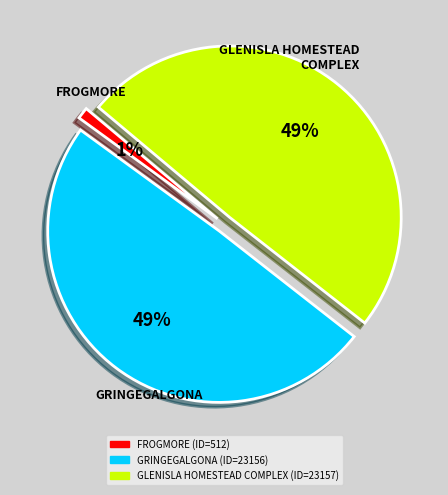

Between FROGMORE and GRINGEGALGONA, which is larger?

GRINGEGALGONA